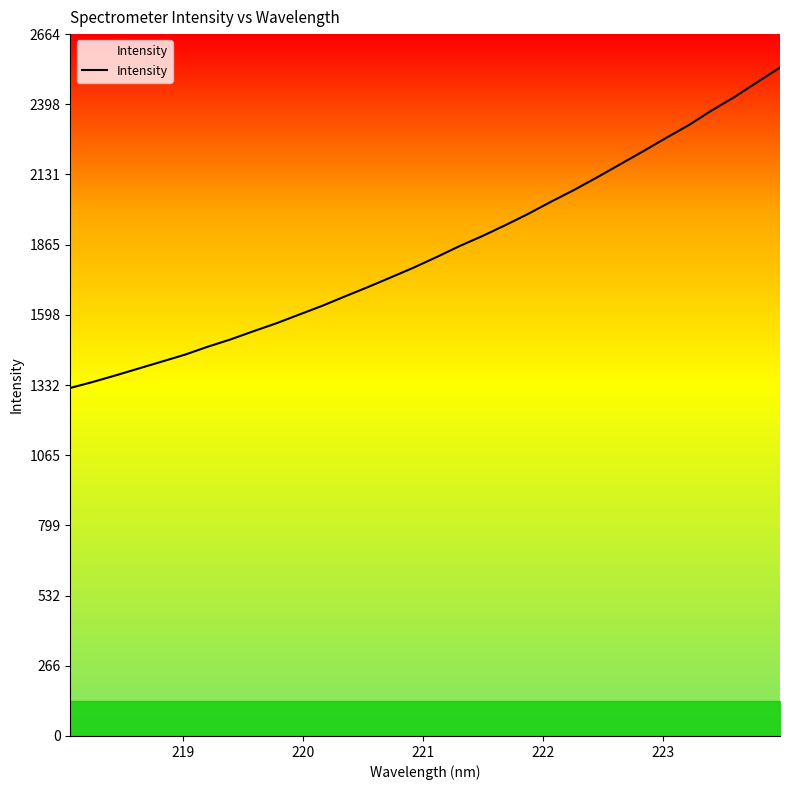

What is the greatest value displayed?

2537.9